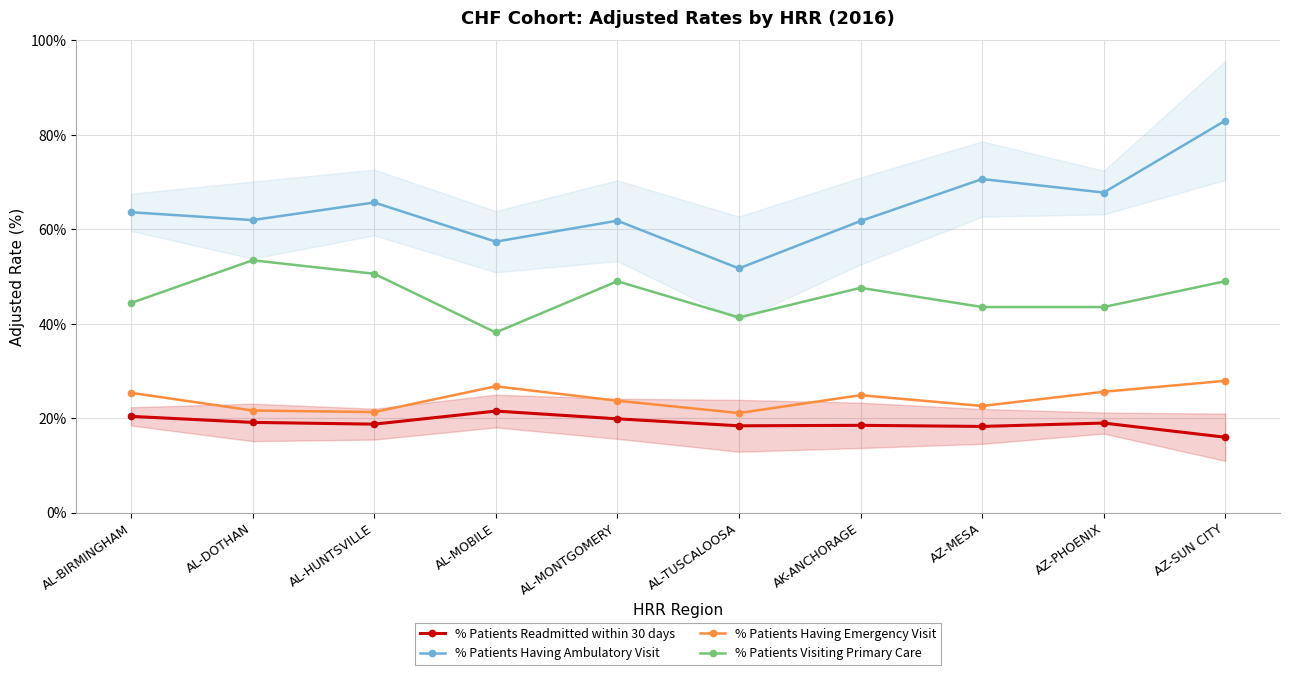

Reading right to left, what are all the values shown in this chart?

% Patients Readmitted within 30 days: AZ-SUN CITY=16.0	AZ-PHOENIX=19.0	AZ-MESA=18.2	AK-ANCHORAGE=18.5	AL-TUSCALOOSA=18.4	AL-MONTGOMERY=19.9	AL-MOBILE=21.5	AL-HUNTSVILLE=18.7	AL-DOTHAN=19.1	AL-BIRMINGHAM=20.4
% Patients Having Ambulatory Visit: AZ-SUN CITY=83.0	AZ-PHOENIX=67.8	AZ-MESA=70.6	AK-ANCHORAGE=61.7	AL-TUSCALOOSA=51.7	AL-MONTGOMERY=61.8	AL-MOBILE=57.4	AL-HUNTSVILLE=65.7	AL-DOTHAN=61.9	AL-BIRMINGHAM=63.6
% Patients Having Emergency Visit: AZ-SUN CITY=27.9	AZ-PHOENIX=25.6	AZ-MESA=22.6	AK-ANCHORAGE=24.9	AL-TUSCALOOSA=21.1	AL-MONTGOMERY=23.7	AL-MOBILE=26.7	AL-HUNTSVILLE=21.3	AL-DOTHAN=21.6	AL-BIRMINGHAM=25.4
% Patients Visiting Primary Care: AZ-SUN CITY=49.0	AZ-PHOENIX=43.5	AZ-MESA=43.5	AK-ANCHORAGE=47.6	AL-TUSCALOOSA=41.3	AL-MONTGOMERY=49.0	AL-MOBILE=38.1	AL-HUNTSVILLE=50.6	AL-DOTHAN=53.4	AL-BIRMINGHAM=44.4